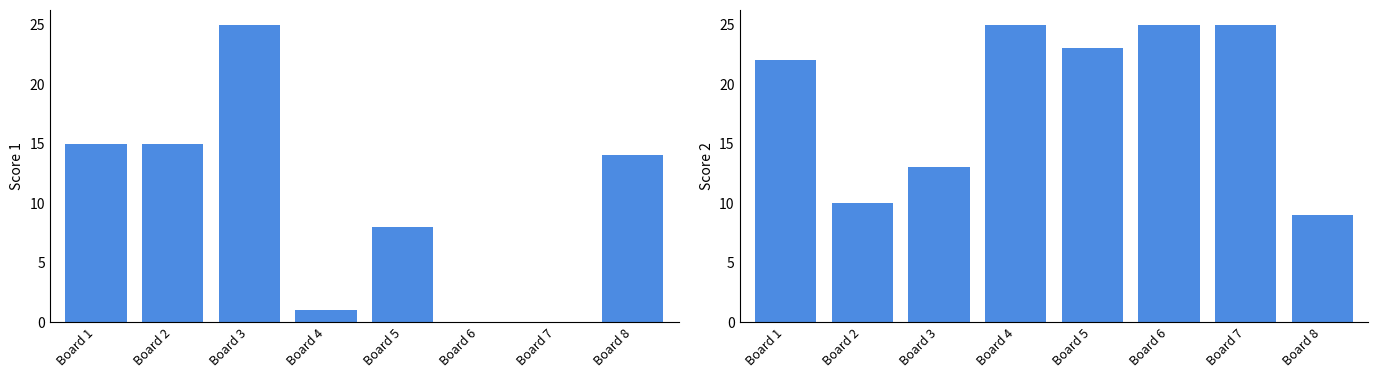

How many series are shown in this chart?

2